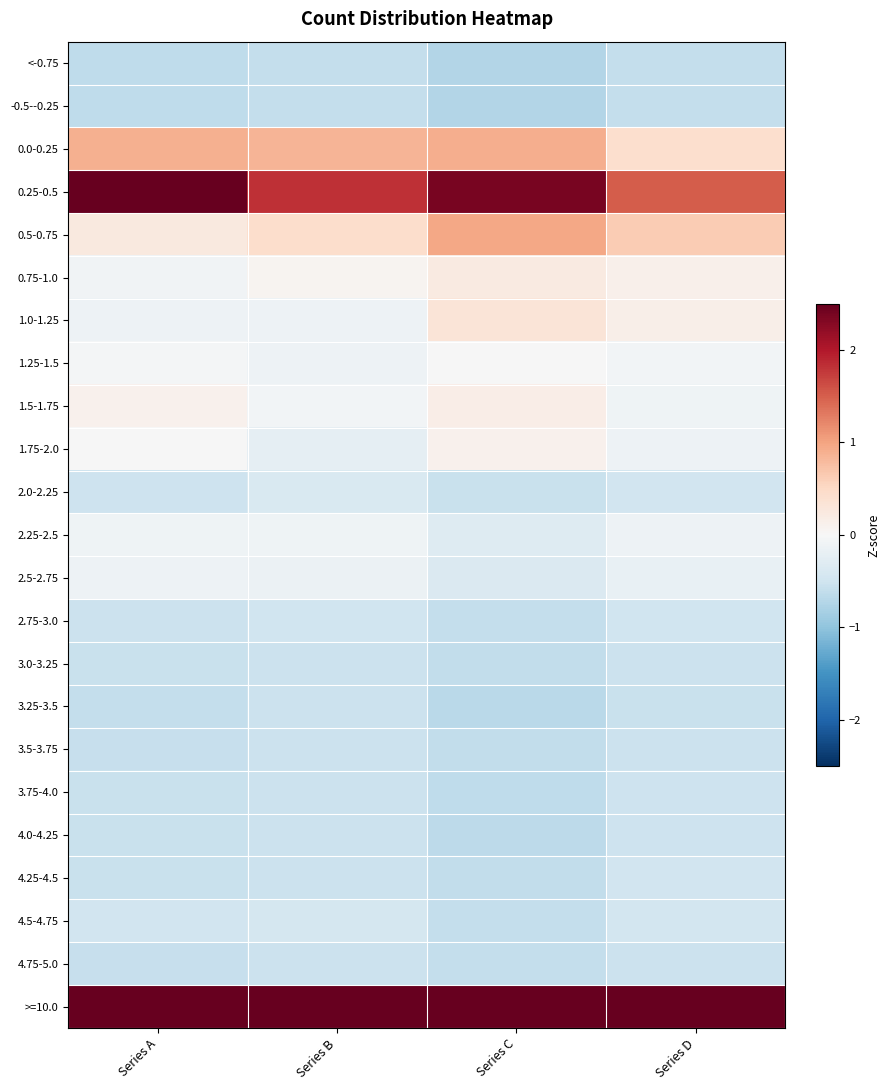

Reading left to right, extract all data points from this chart.

<-0.75: Series A=-0.6	Series B=-0.6	Series C=-0.7	Series D=-0.6
-0.5--0.25: Series A=-0.6	Series B=-0.6	Series C=-0.7	Series D=-0.6
0.0-0.25: Series A=0.9	Series B=0.9	Series C=0.9	Series D=0.4
0.25-0.5: Series A=2.8	Series B=1.8	Series C=2.4	Series D=1.5
0.5-0.75: Series A=0.2	Series B=0.4	Series C=1.0	Series D=0.6
0.75-1.0: Series A=-0.1	Series B=0.1	Series C=0.2	Series D=0.1
1.0-1.25: Series A=-0.1	Series B=-0.1	Series C=0.3	Series D=0.1
1.25-1.5: Series A=-0.1	Series B=-0.1	Series C=-0.0	Series D=-0.1
1.5-1.75: Series A=0.1	Series B=-0.1	Series C=0.2	Series D=-0.1
1.75-2.0: Series A=-0.0	Series B=-0.2	Series C=0.1	Series D=-0.1
2.0-2.25: Series A=-0.5	Series B=-0.4	Series C=-0.6	Series D=-0.5
2.25-2.5: Series A=-0.1	Series B=-0.1	Series C=-0.3	Series D=-0.1
2.5-2.75: Series A=-0.1	Series B=-0.1	Series C=-0.4	Series D=-0.2
2.75-3.0: Series A=-0.5	Series B=-0.5	Series C=-0.6	Series D=-0.5
3.0-3.25: Series A=-0.6	Series B=-0.5	Series C=-0.6	Series D=-0.5
3.25-3.5: Series A=-0.6	Series B=-0.5	Series C=-0.7	Series D=-0.6
3.5-3.75: Series A=-0.6	Series B=-0.5	Series C=-0.6	Series D=-0.5
3.75-4.0: Series A=-0.6	Series B=-0.5	Series C=-0.6	Series D=-0.5
4.0-4.25: Series A=-0.6	Series B=-0.5	Series C=-0.6	Series D=-0.5
4.25-4.5: Series A=-0.6	Series B=-0.5	Series C=-0.6	Series D=-0.5
4.5-4.75: Series A=-0.5	Series B=-0.4	Series C=-0.6	Series D=-0.5
4.75-5.0: Series A=-0.6	Series B=-0.5	Series C=-0.6	Series D=-0.5
>=10.0: Series A=3.3	Series B=3.9	Series C=3.2	Series D=4.1